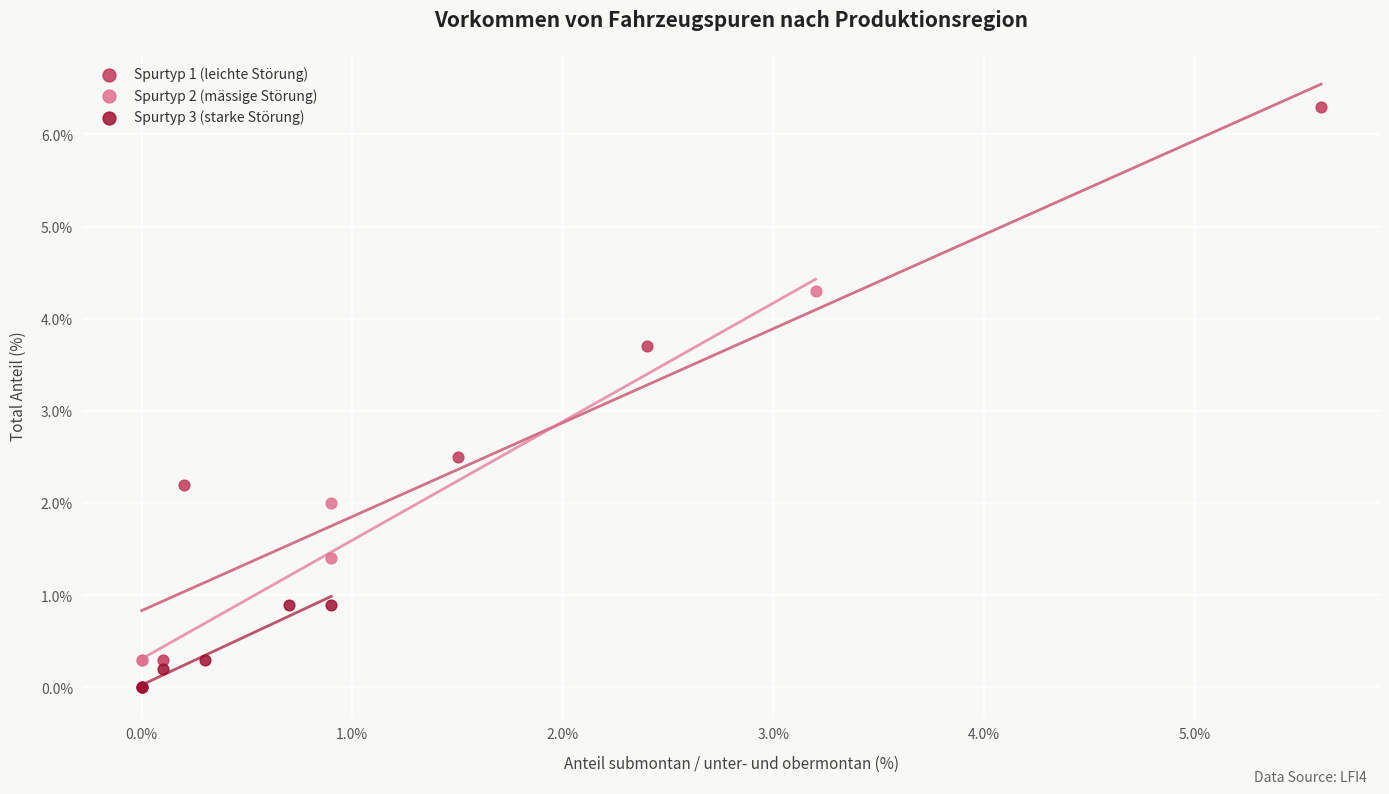

Which series has the largest Y range (max minus min)?

Spurtyp 1 (leichte Störung)